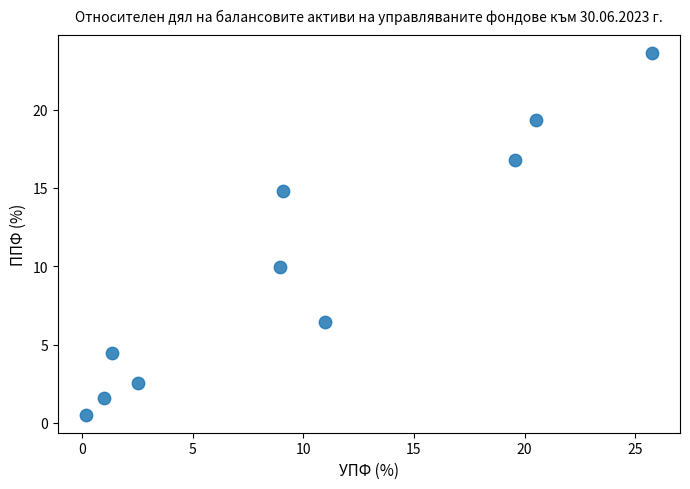

What is the range of Y values (max minus min)?

23.1